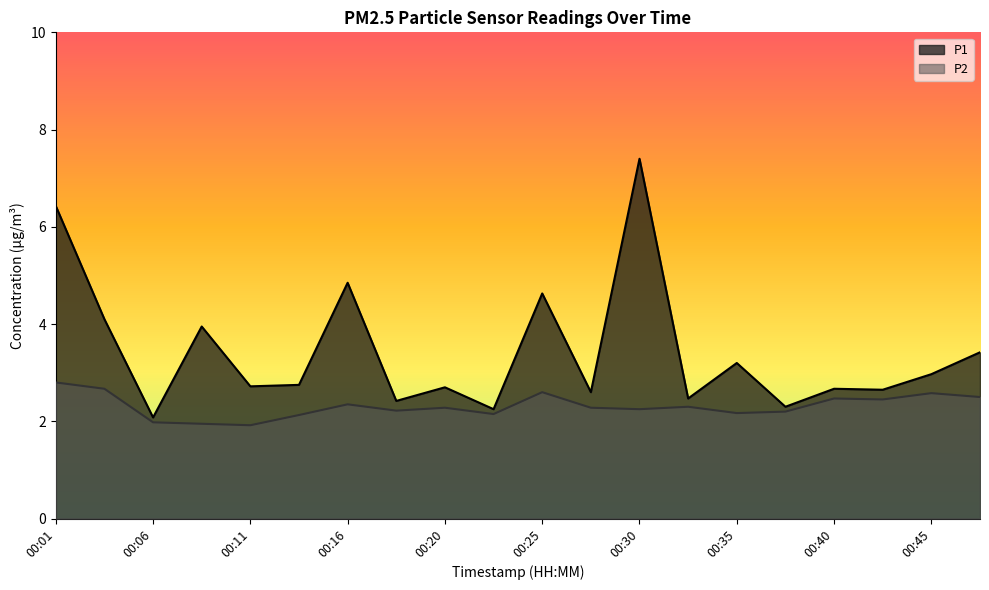

Is it true that P2 equals 2.6 at 00:45?

True